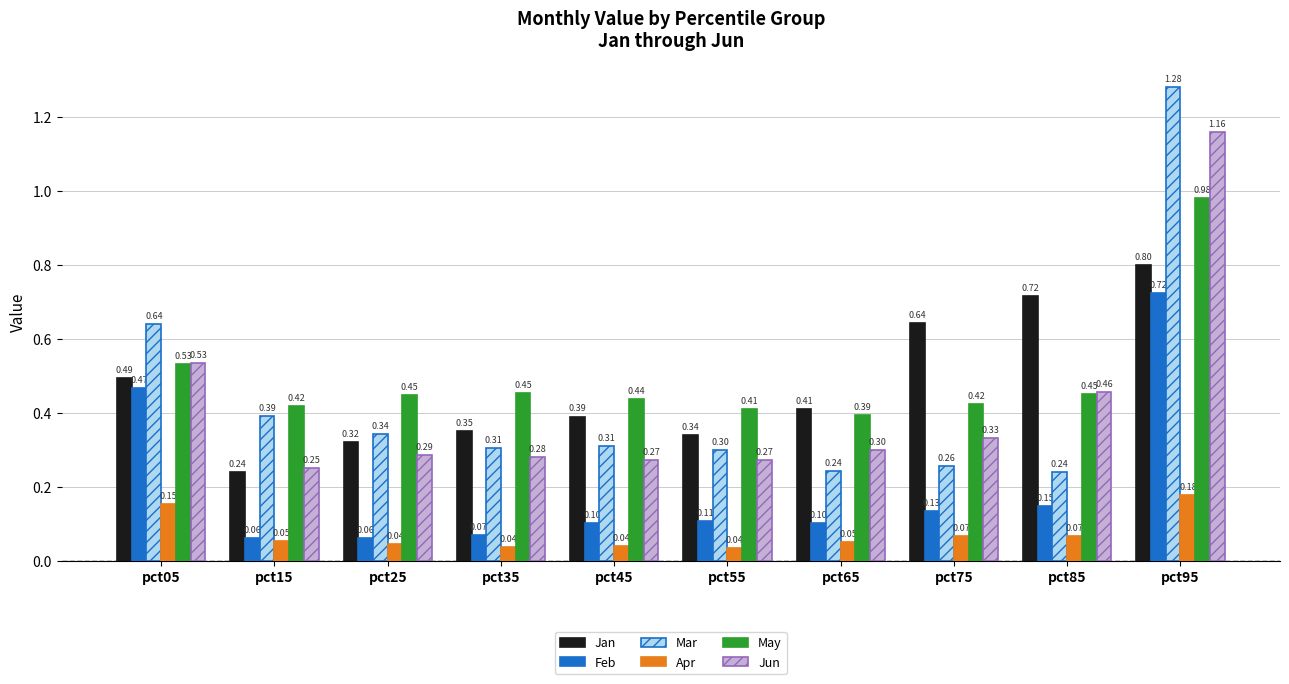

At pct65, list the series in order from largest to smallest.

Jan, May, Jun, Mar, Feb, Apr